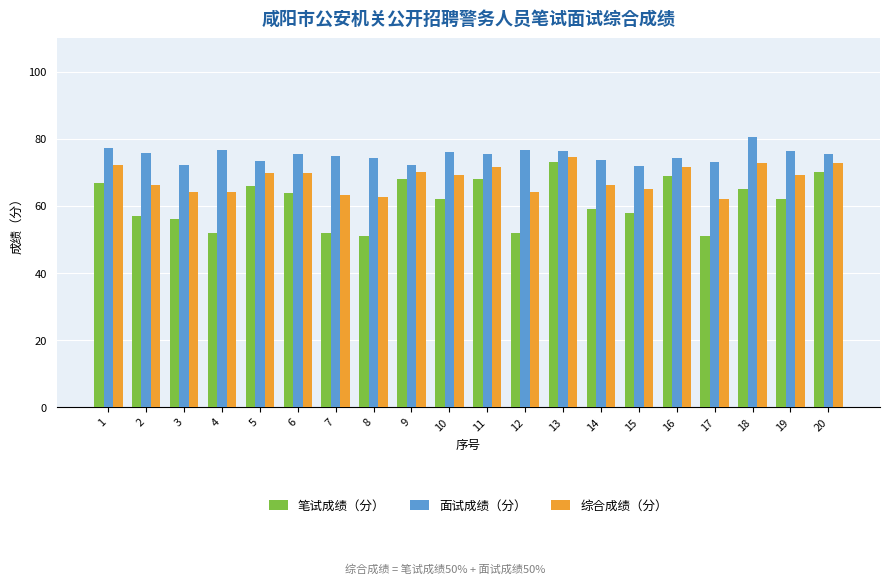

Is the value of 综合成绩（分） at 11 greater than the value of 笔试成绩（分） at 1?

Yes